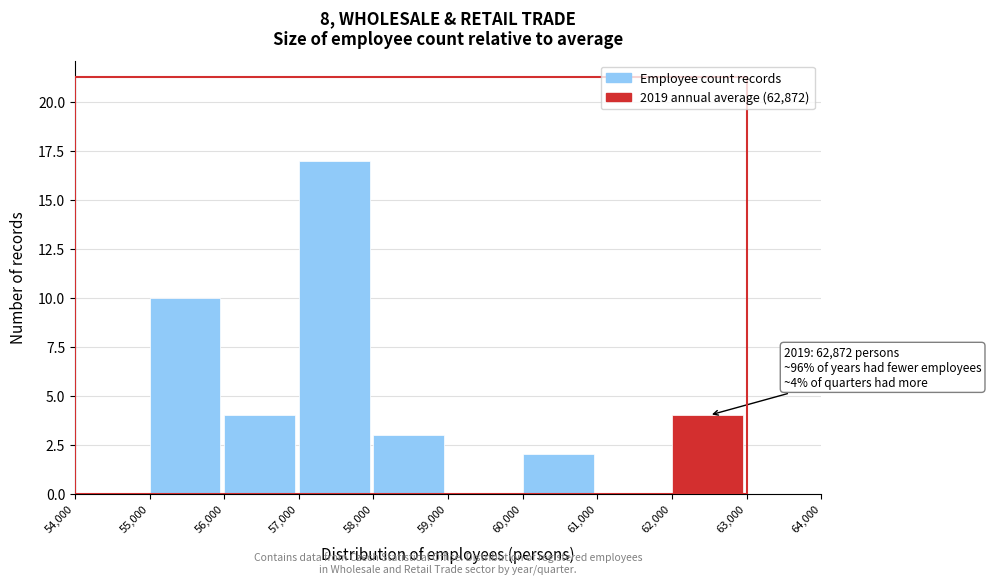

Over which range of the x-axis is the bar tallest?

57,000 to 58,000